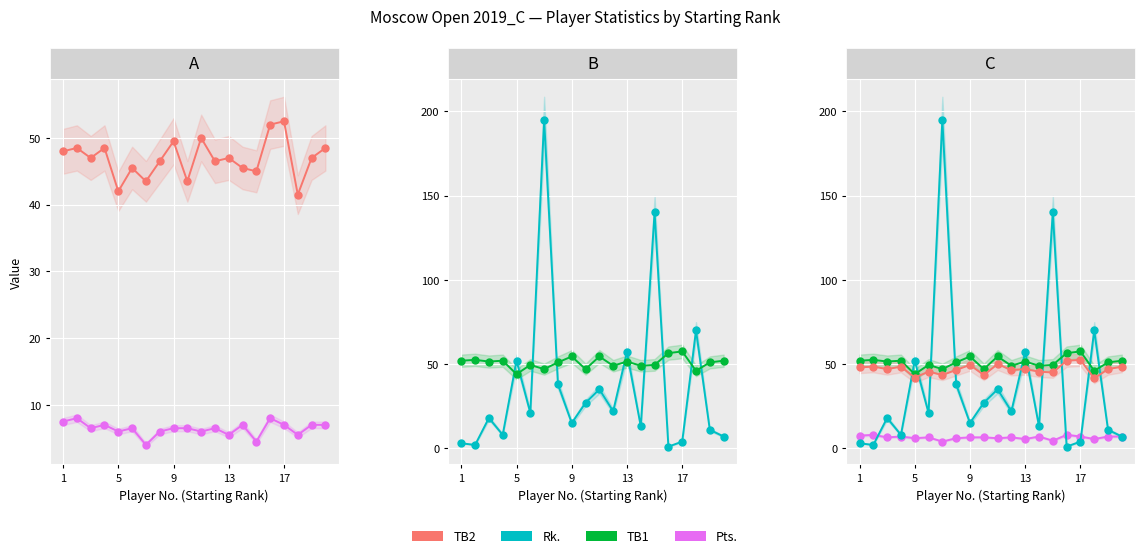

At how many categories does at least one series exceed 160?

1